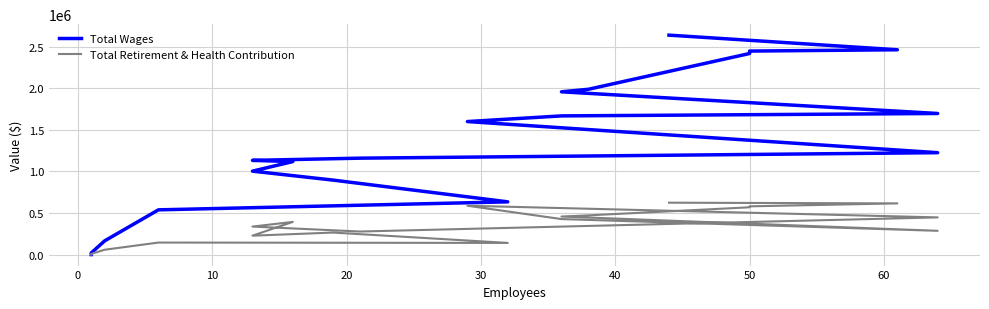

What is the difference between the maximum and minimum values in the Total Retirement & Health Contribution series?

623711